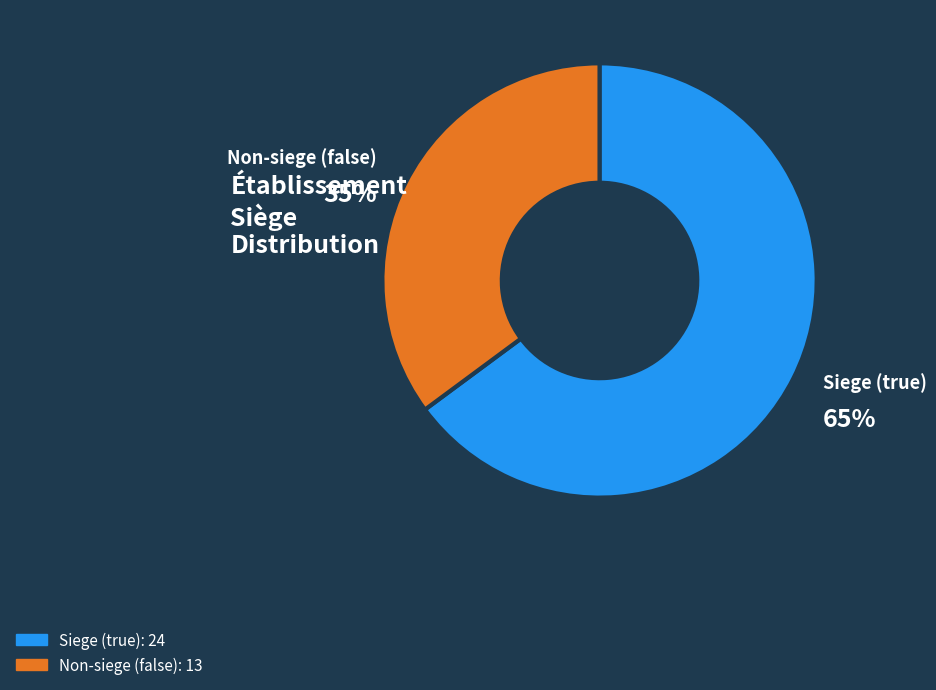

To the nearest percent, what is the difference between the largest and smallest slice percentages?

30%